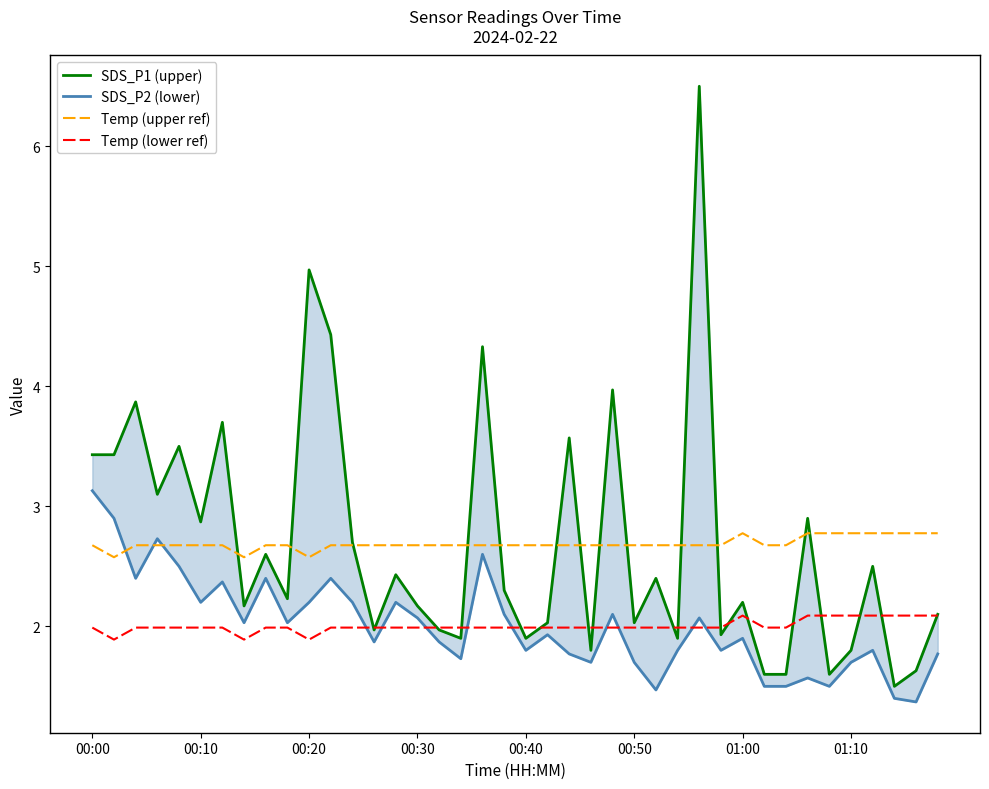

Which series has the largest total across all categories?

SDS_P1 (upper)